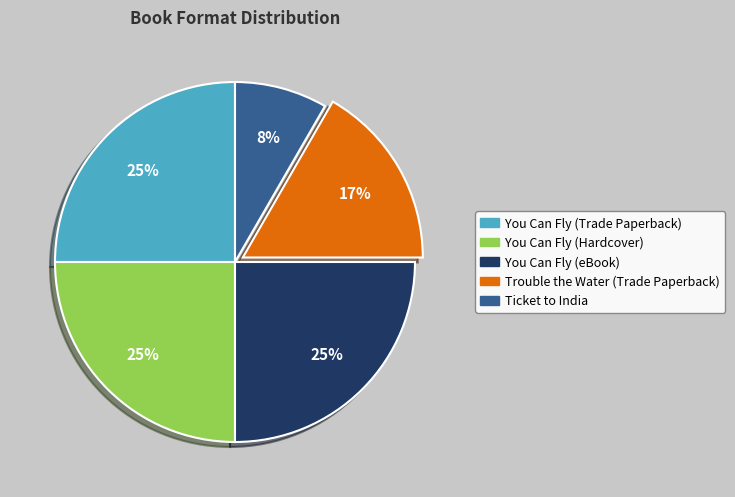

Which category has the smallest portion of the pie?

Ticket to India